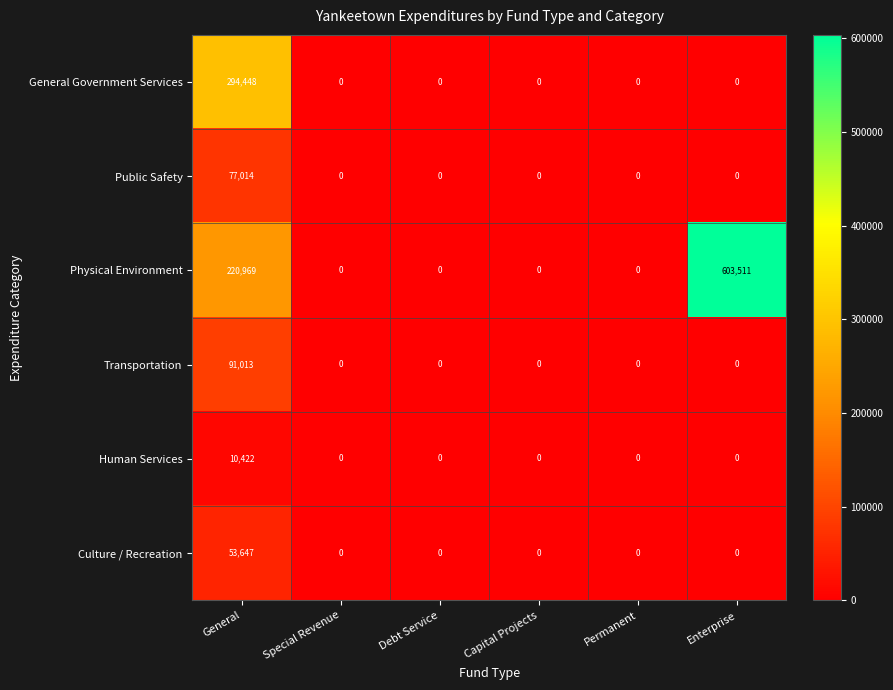

Which series has the widest spread of values?

Physical Environment